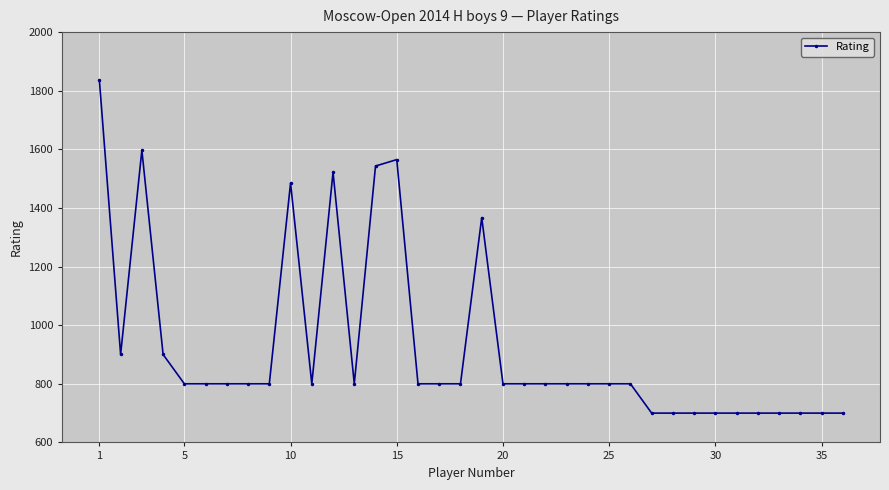

What is the minimum value shown in the chart?

700